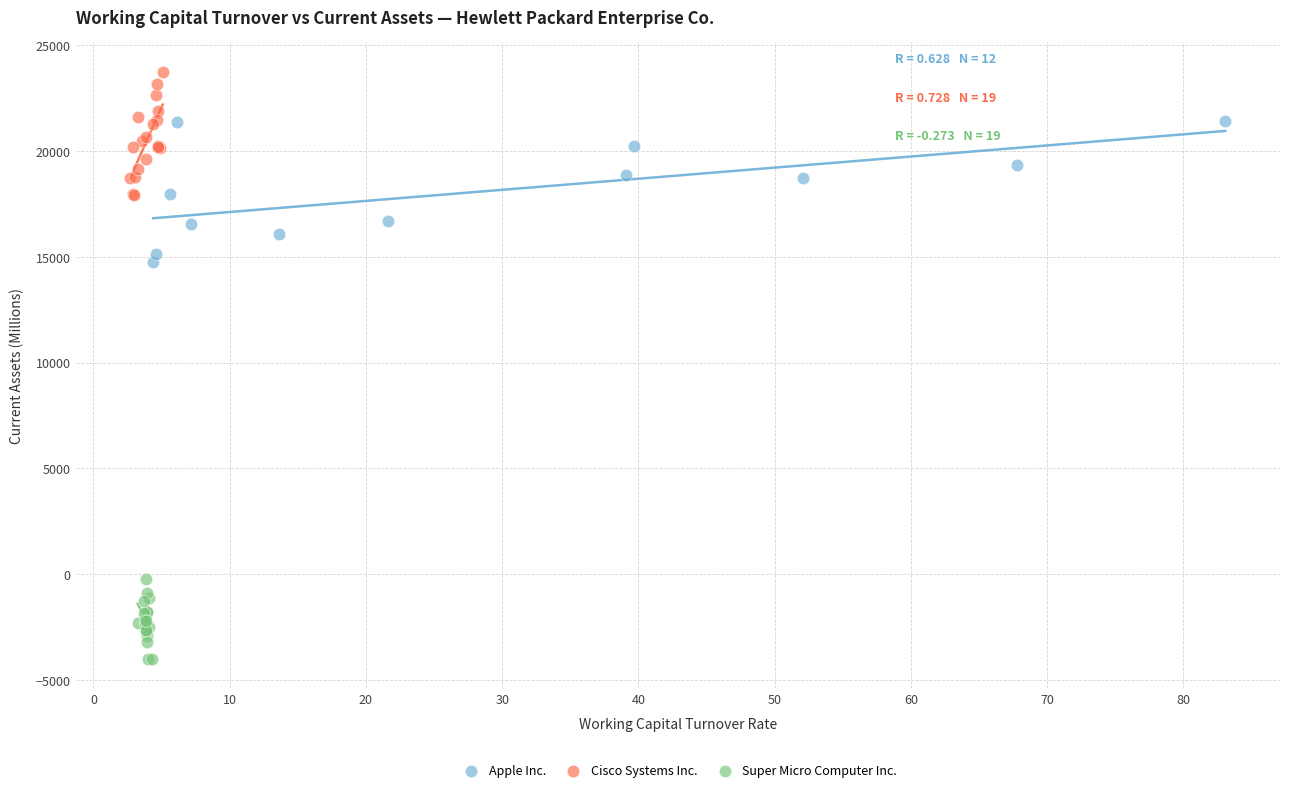

Which series has the widest spread of Y values?

Apple Inc.